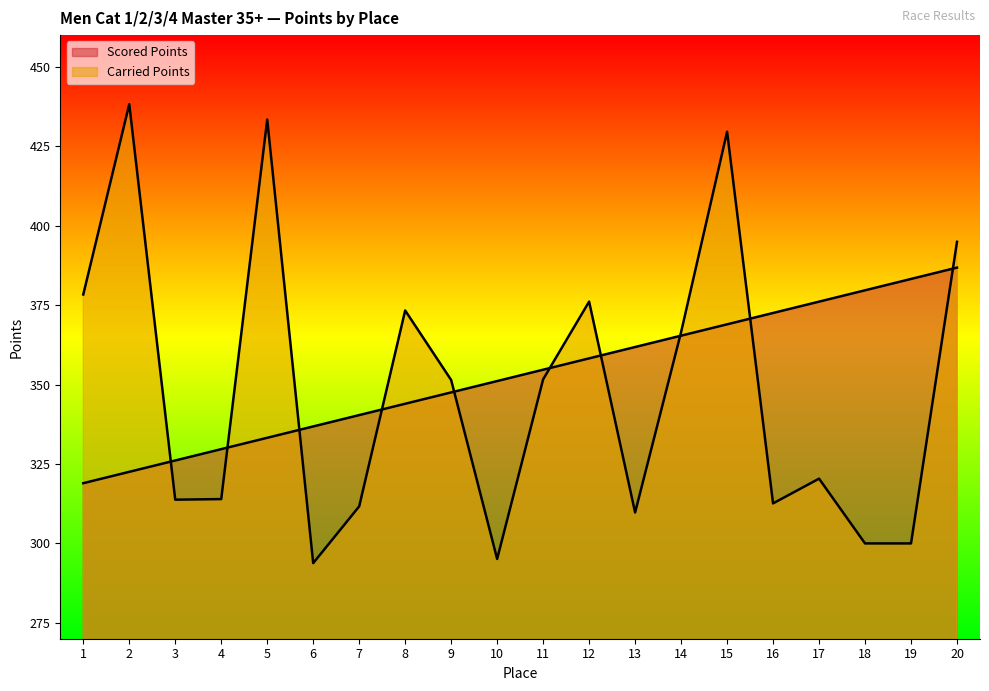

What is the value of the Carried Points point at the 16th from the left?

312.6